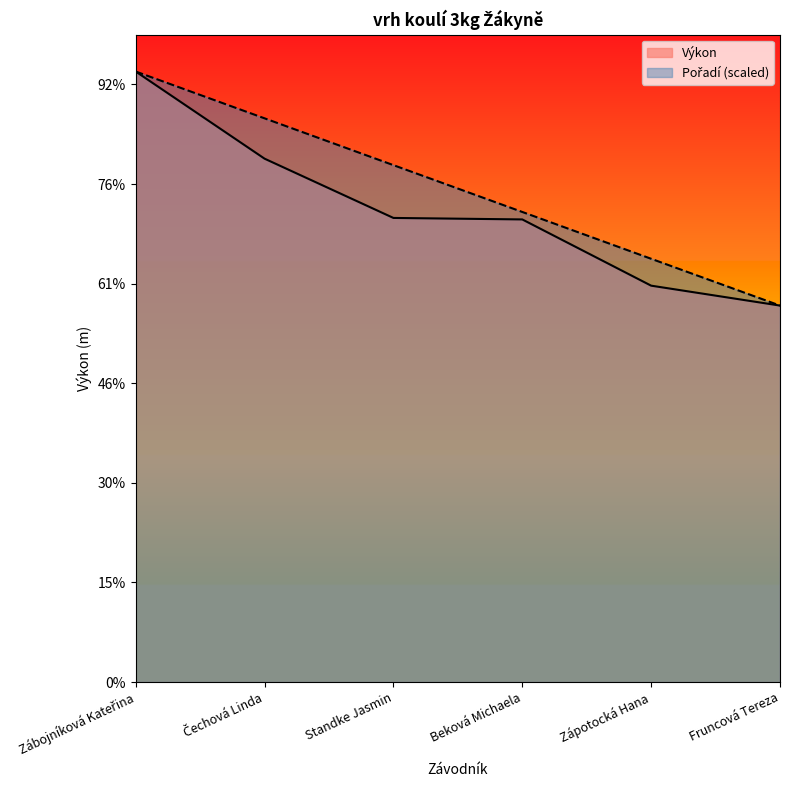

The Pořadí series shows 9.4 at Beková Michaela. True or false?

True